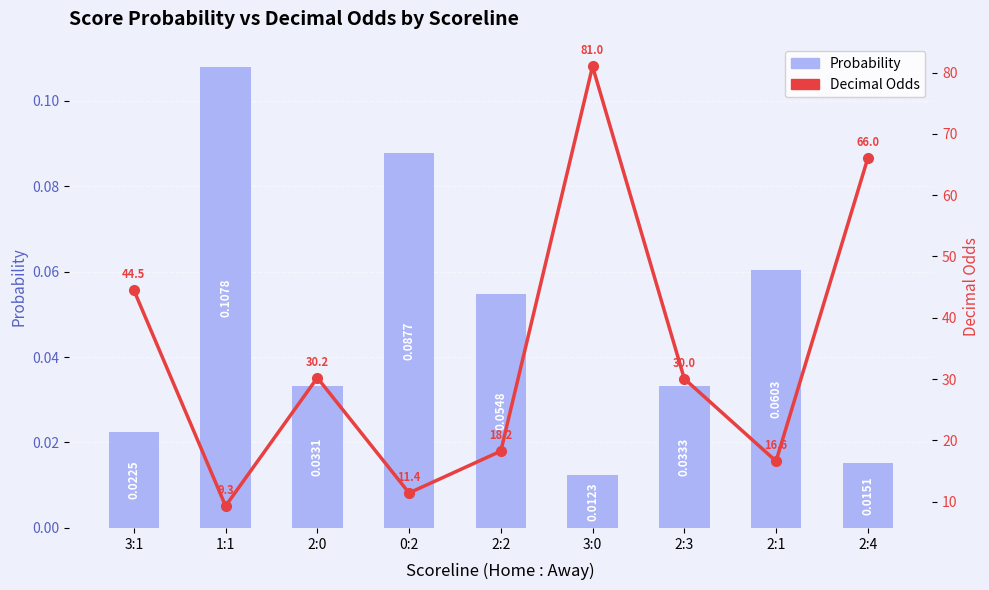

Is it true that Probability equals 0.0 at 3:0?

True